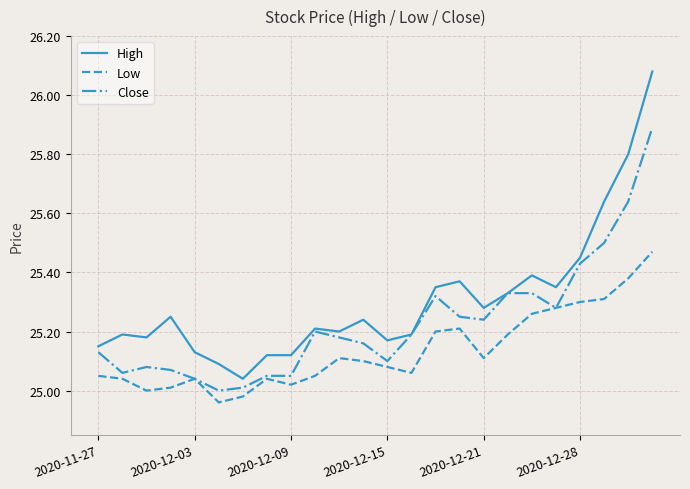

Which series has the largest total across all categories?

High